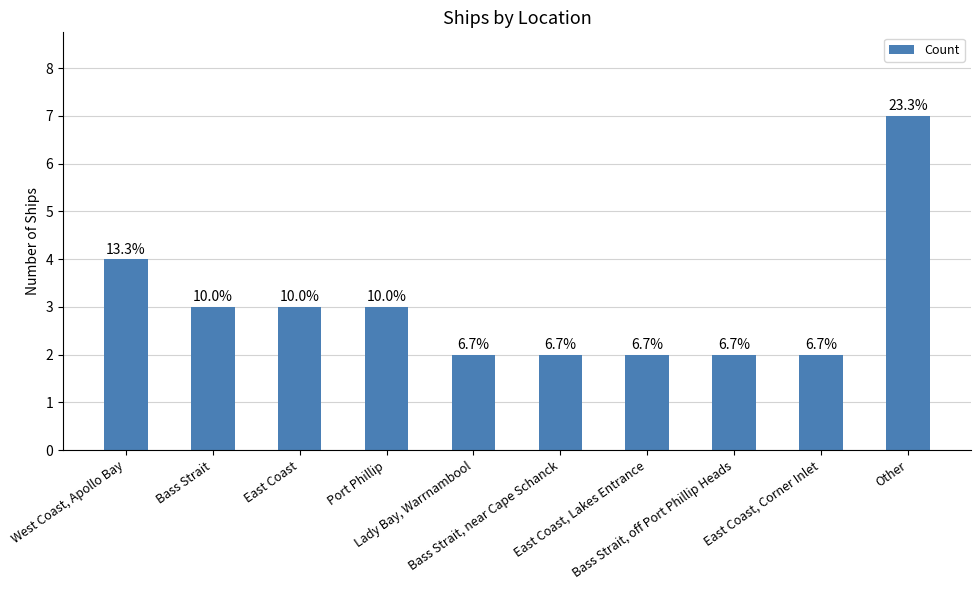

The chart shows a value of 13 at Other. True or false?

False